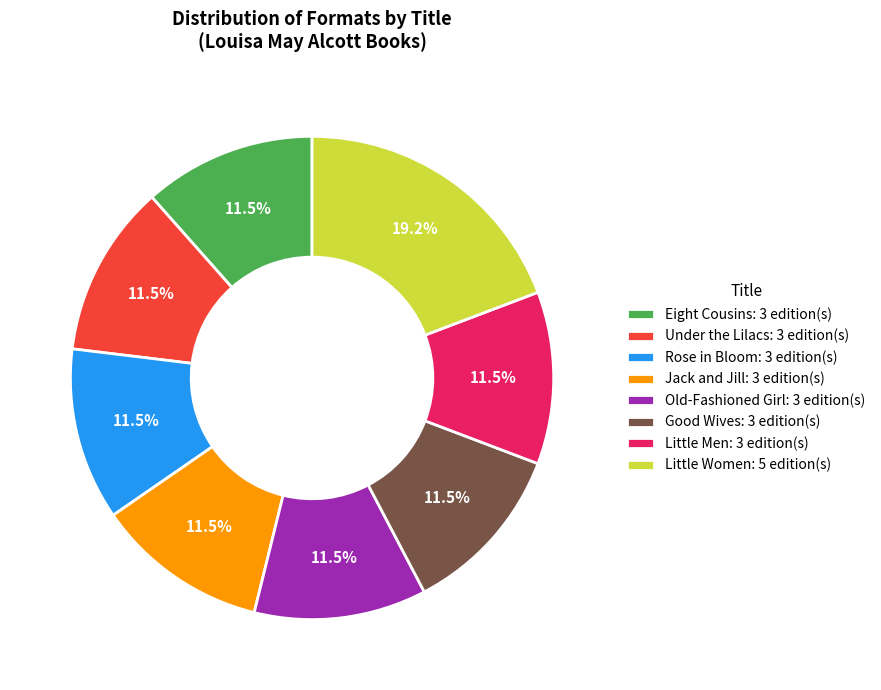

To the nearest percent, what is the difference between the largest and smallest slice percentages?

8%